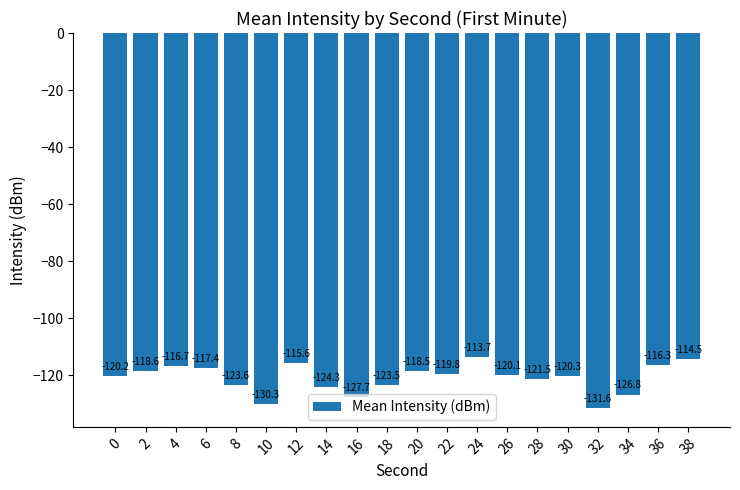

What is the value of the 5th bar from the left?

-123.6